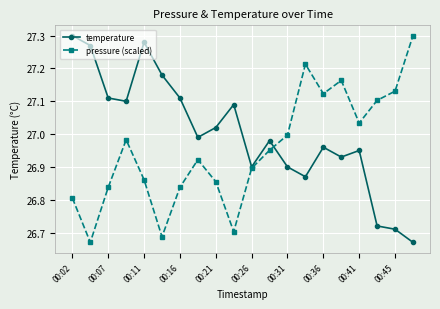

Which series ends up on top after the final intersection of temperature and pressure (scaled)?

pressure (scaled)